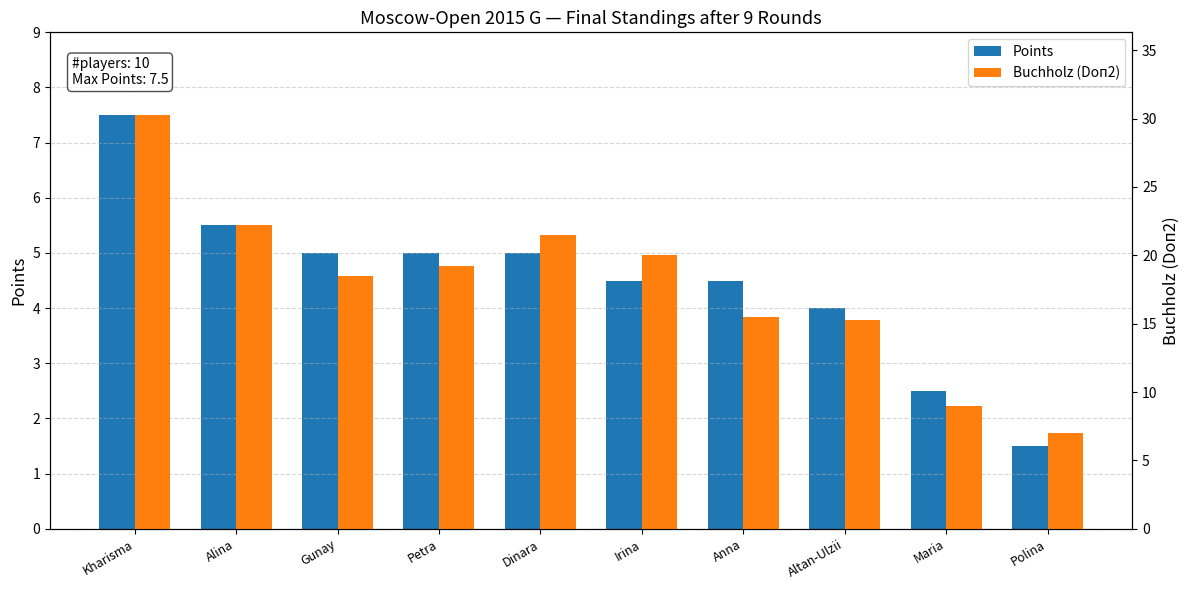

Where does the Points series first go above 5?

Kharisma